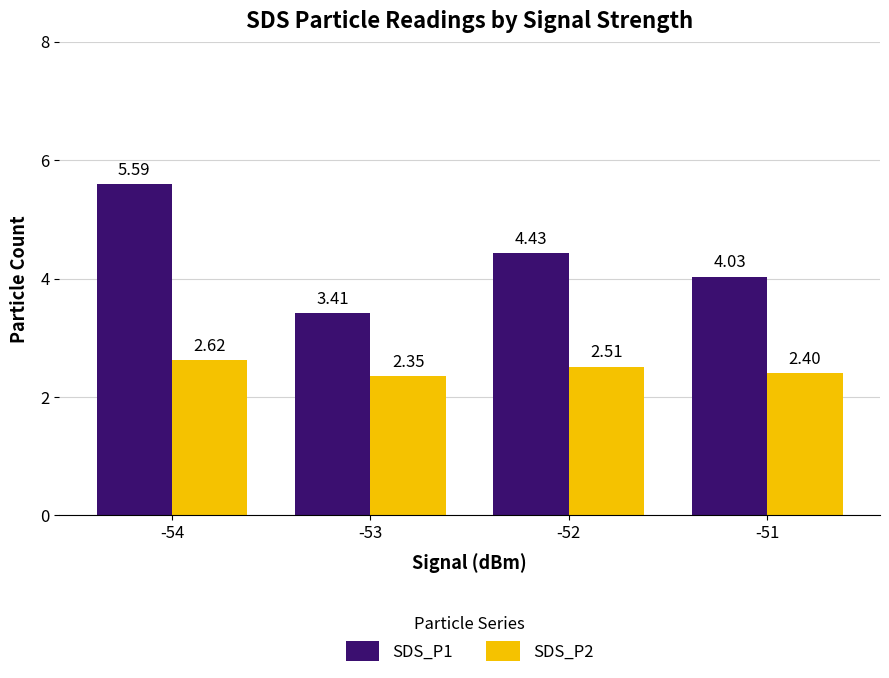

At which label is SDS_P2 closest to 2?

-53